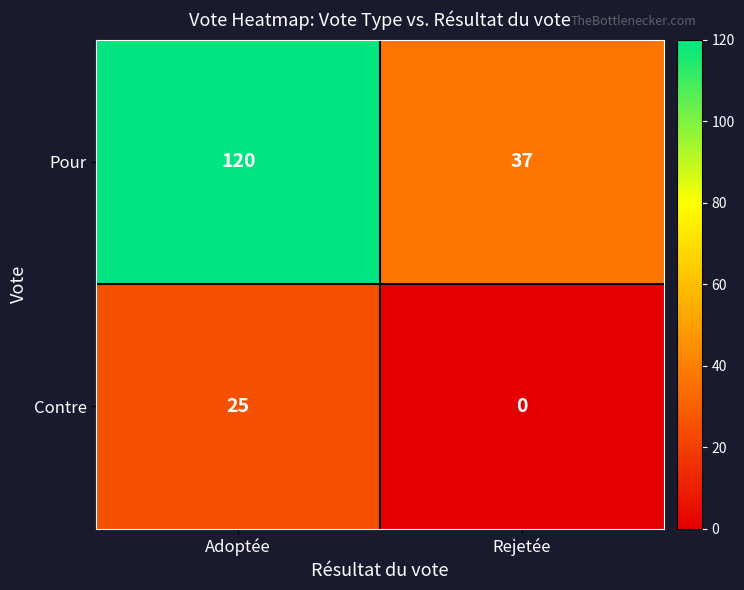

What is the sum of the Pour values at Rejetée and Adoptée?

157